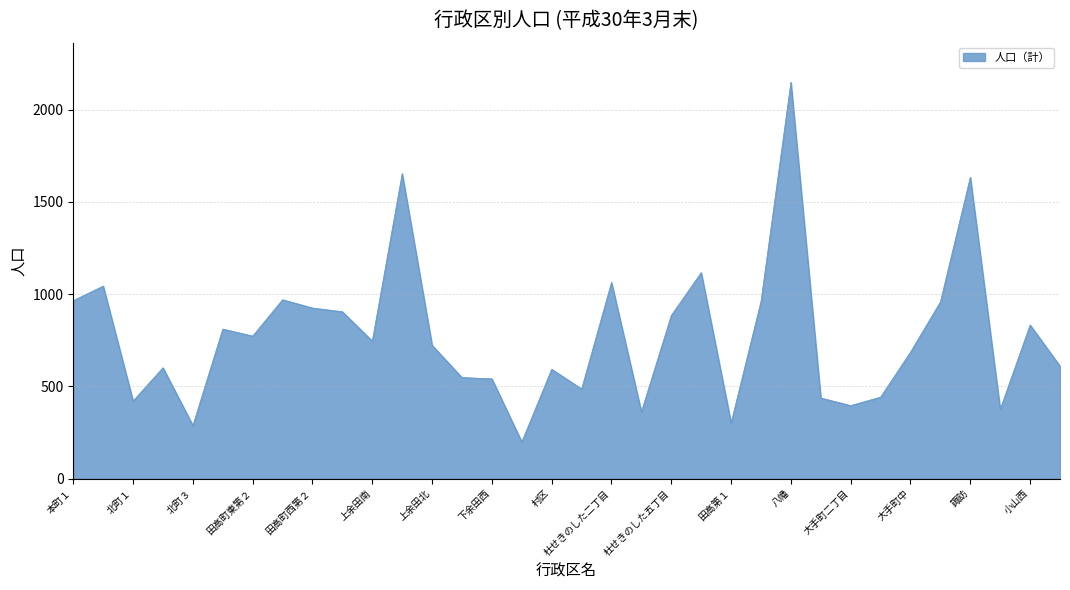

What is the greatest value displayed?

2149